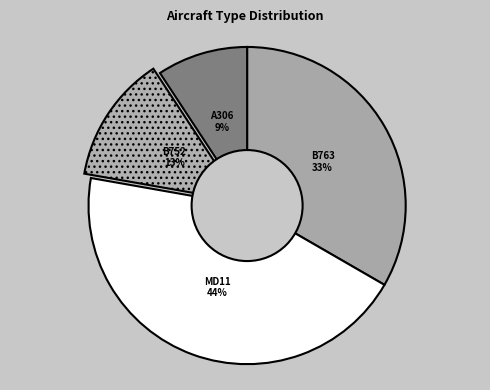

Does MD11 represent more than half of the total?

No